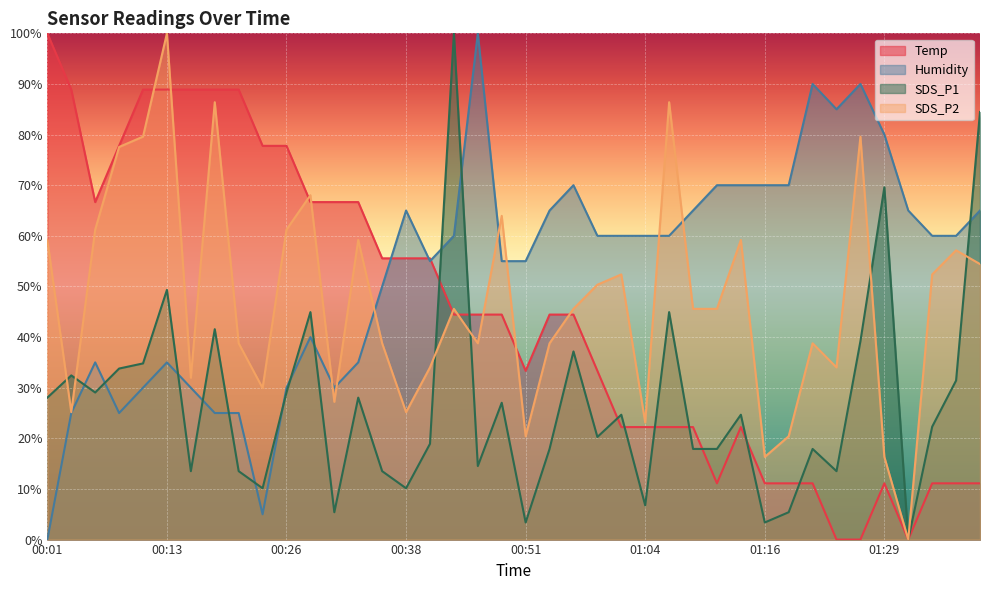

In Humidity, how many points are higher than both neighbors (excluding endpoints)?

8